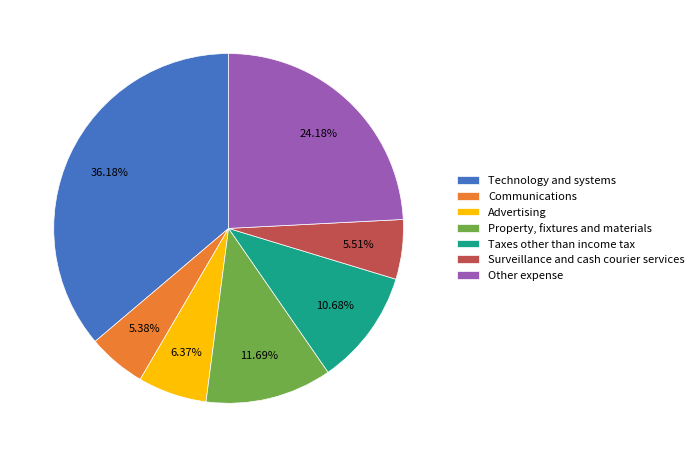

True or false: Communications accounts for 1% of the total.

False